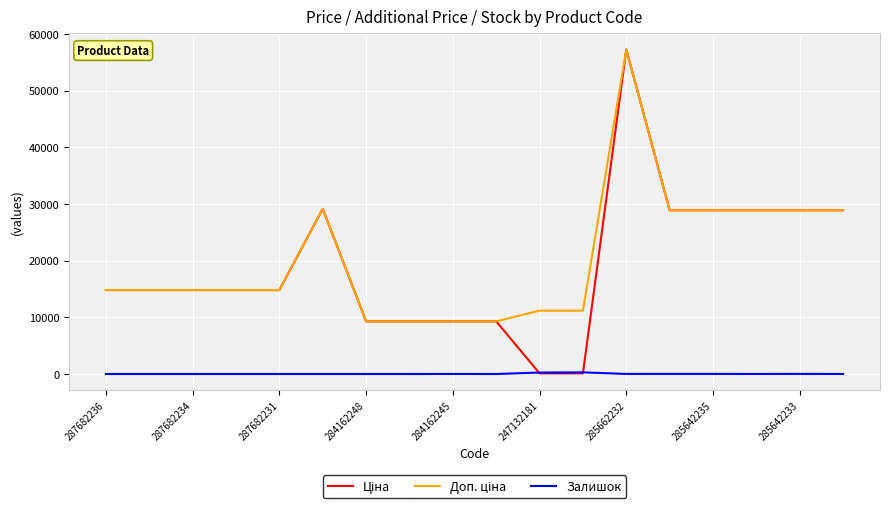

What is the maximum value shown in the chart?

57258.0